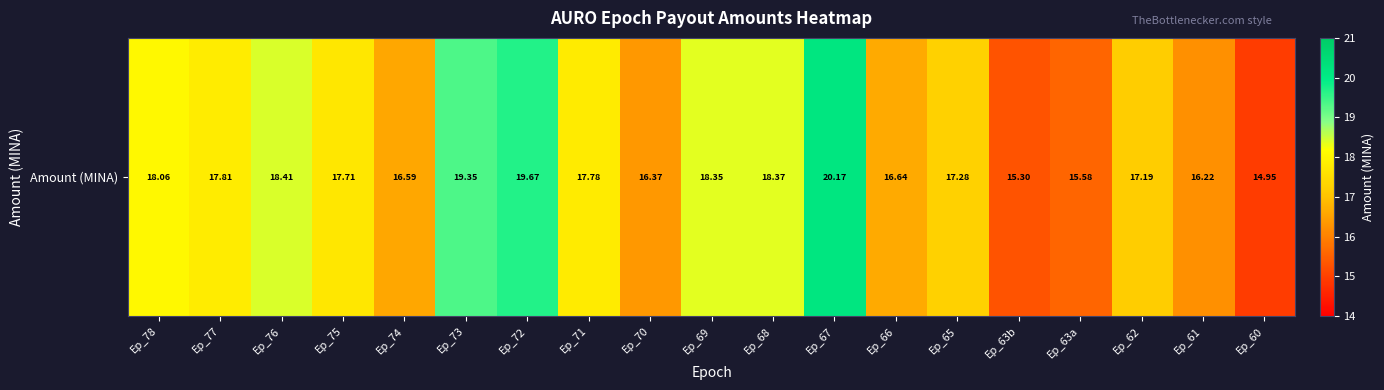

What is the difference between the maximum and minimum values?

5.2